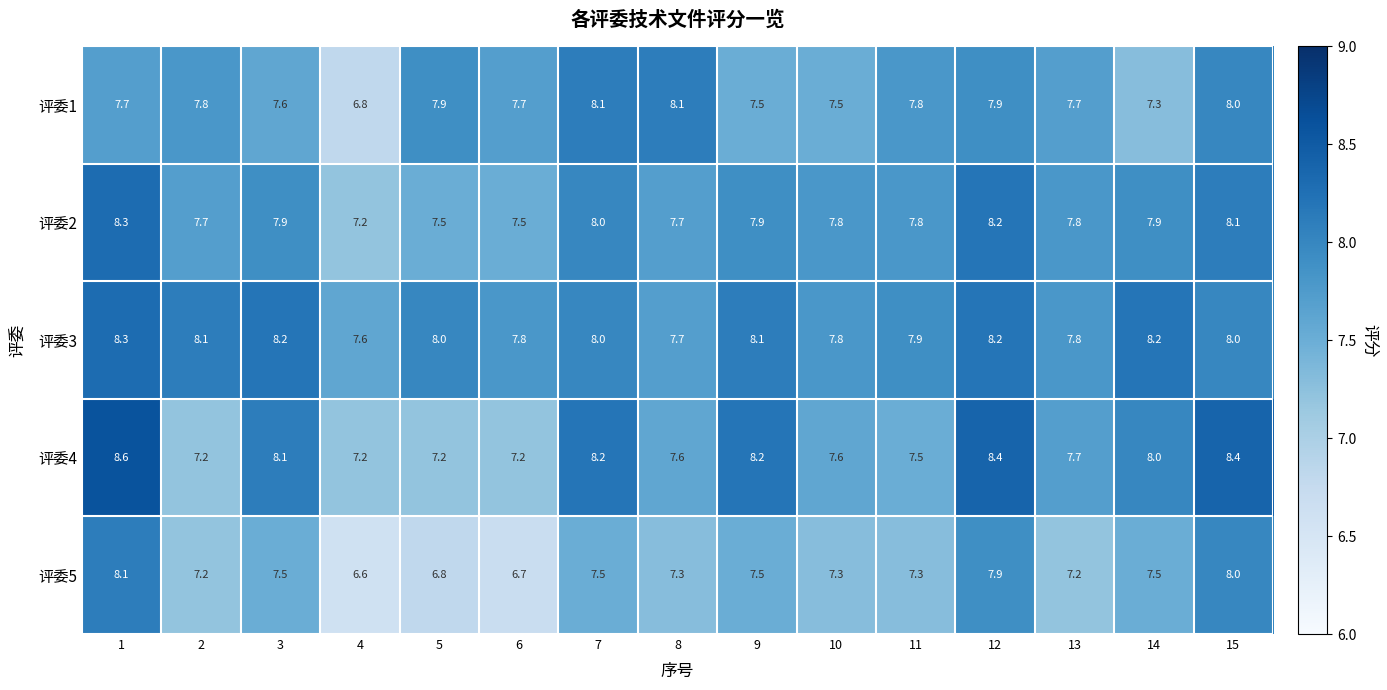

What is the sum of all 评委2 values?

117.3